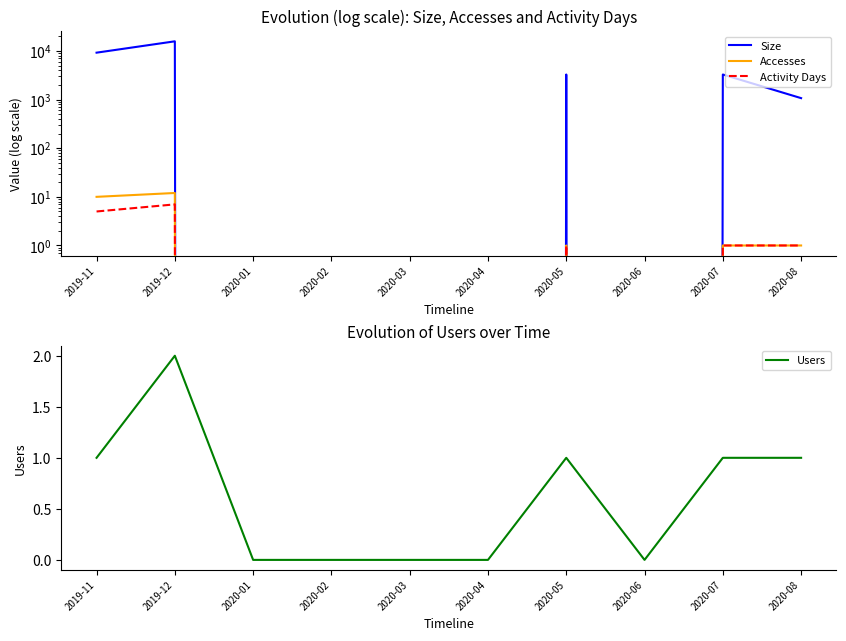

How many distinct data groups are displayed?

4